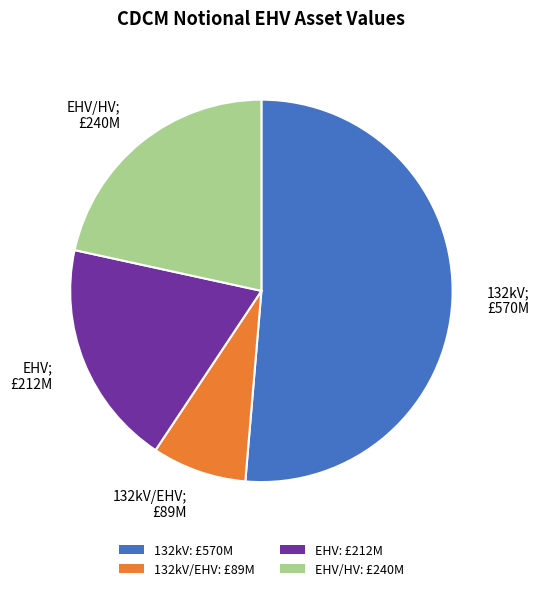

Does any single category account for the majority?

Yes